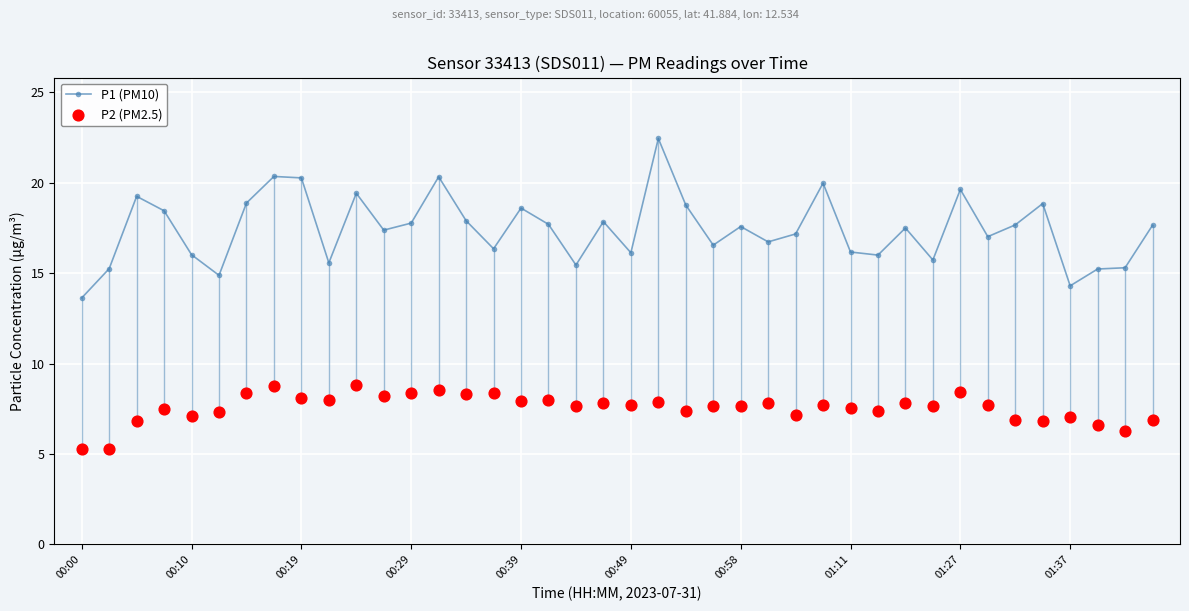

Is the value of P2 (PM2.5) at 00:00 greater than the value of P1 (PM10) at 17?

No